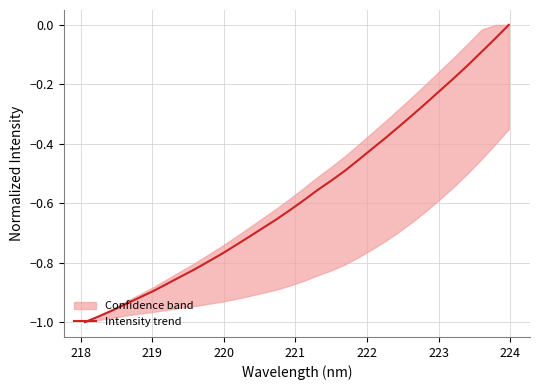

What is the sum of all values?

-18.2